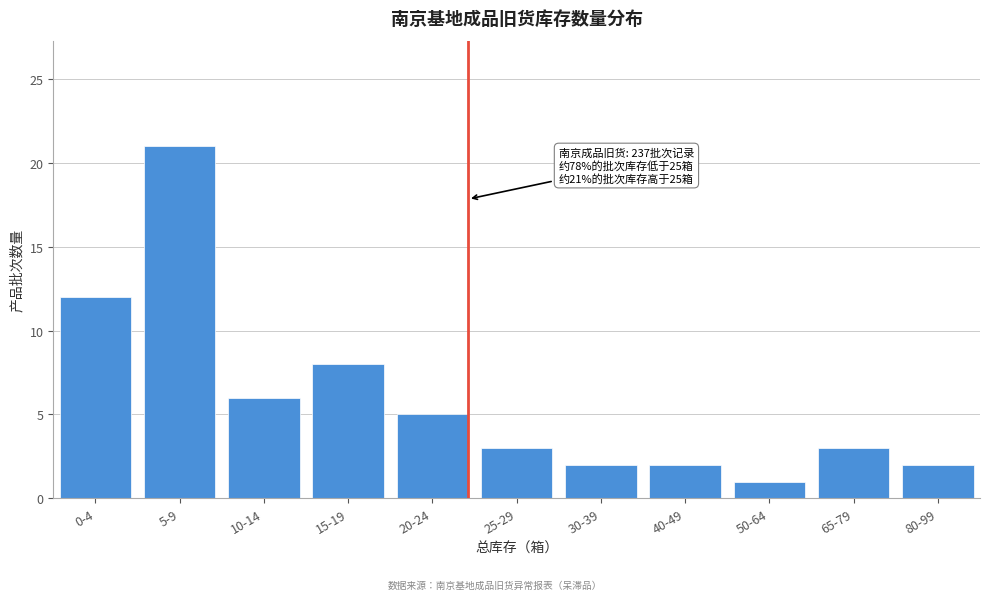

Reading right to left, list all the values displayed in this chart.

2	3	1	2	2	3	5	8	6	21	12